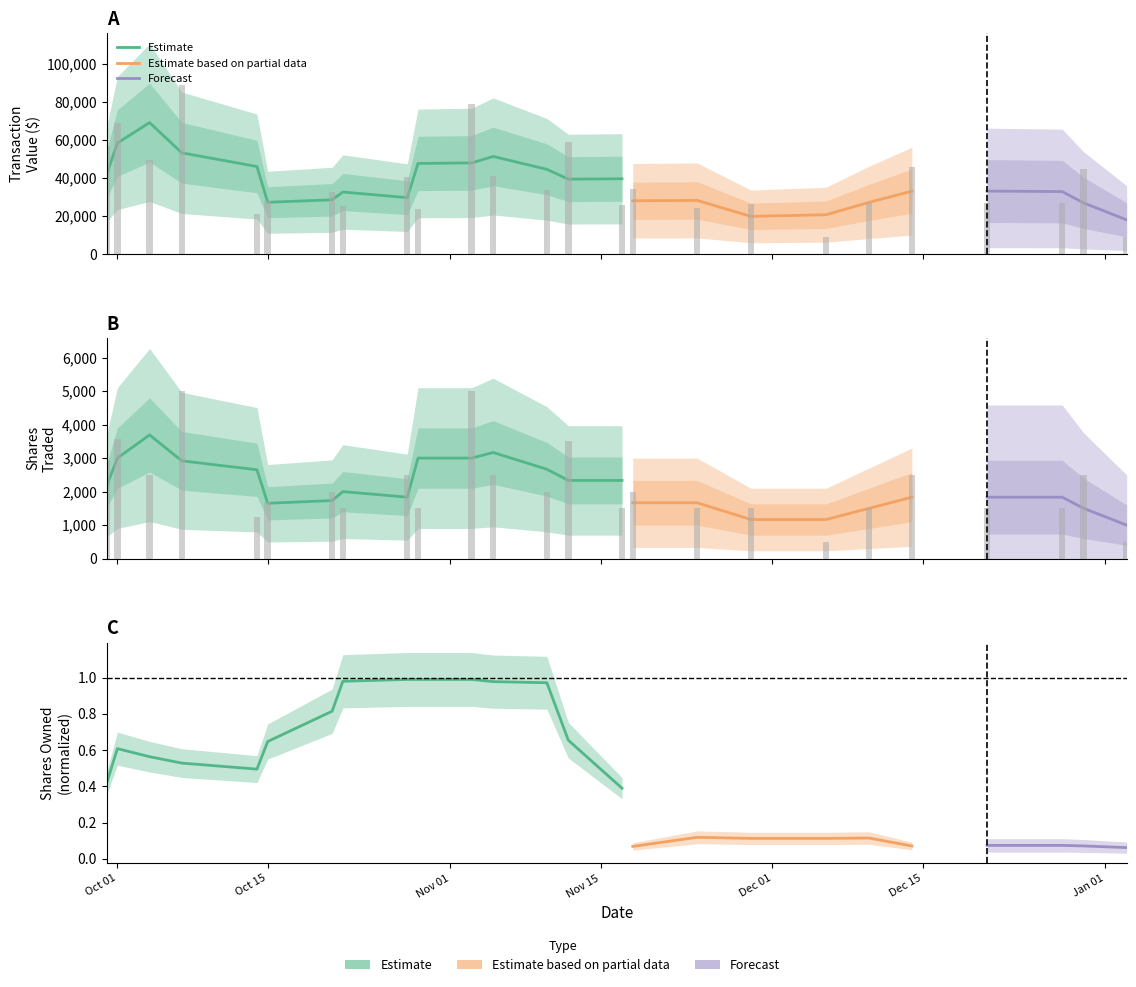

Which category has the lowest value across all series?

2004-12-06